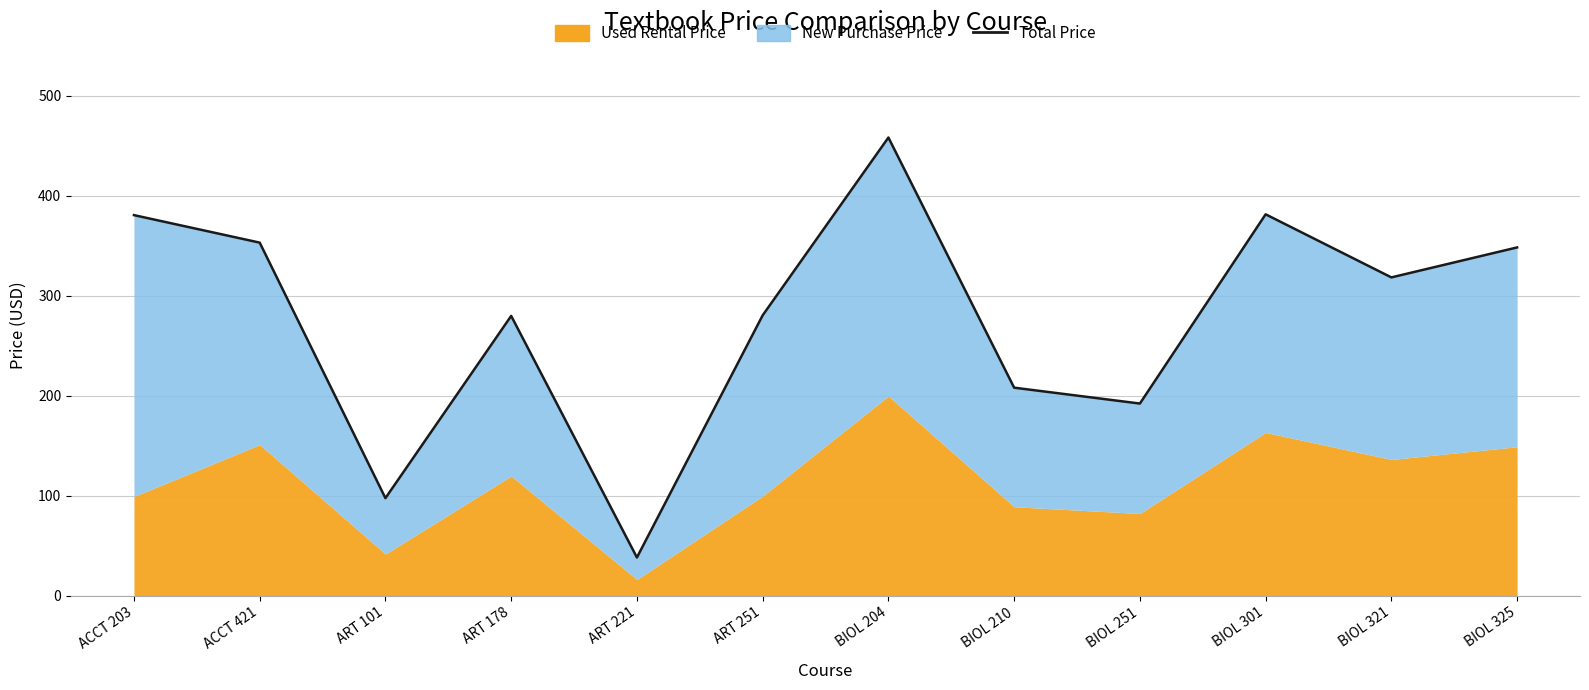

Reading left to right, extract all data points from this chart.

380.8	353.3	97.8	280.0	38.5	280.6	458.3	208.2	192.4	381.6	318.5	348.5